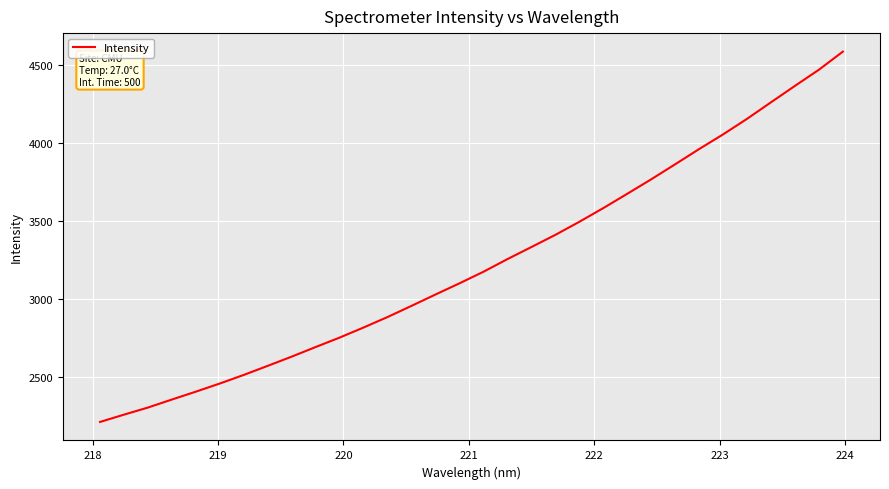

How many values exceed 3175?

16